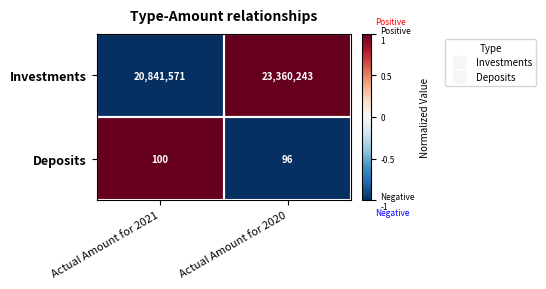

Where is Investments nearest to the value 22100907?

Actual Amount for 2021